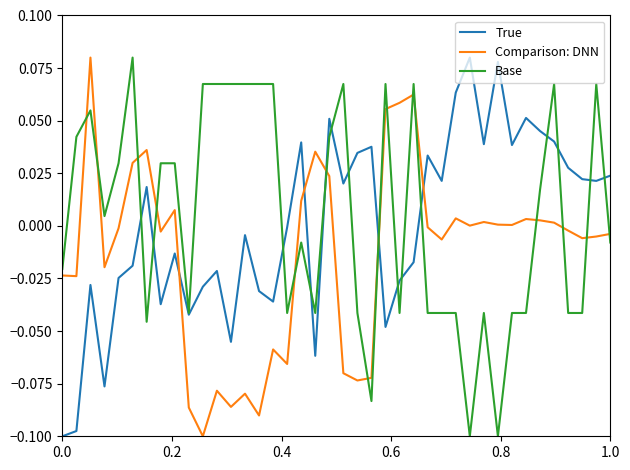

How many intersections are there between Comparison: DNN and True?

5